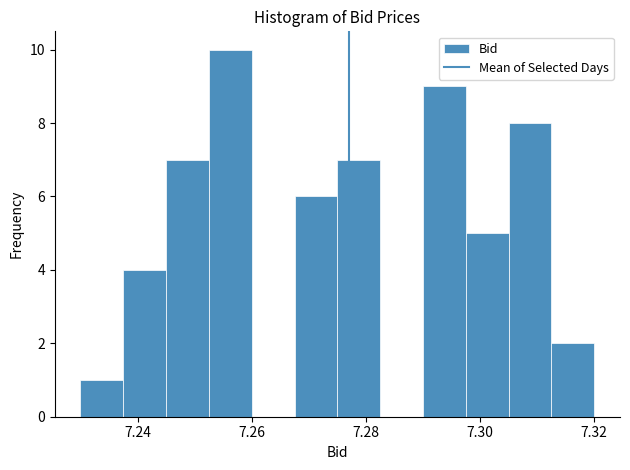

Around what value on the x-axis is the tallest bar? Give the approximate position of its centre, as read against the axis.

7.256